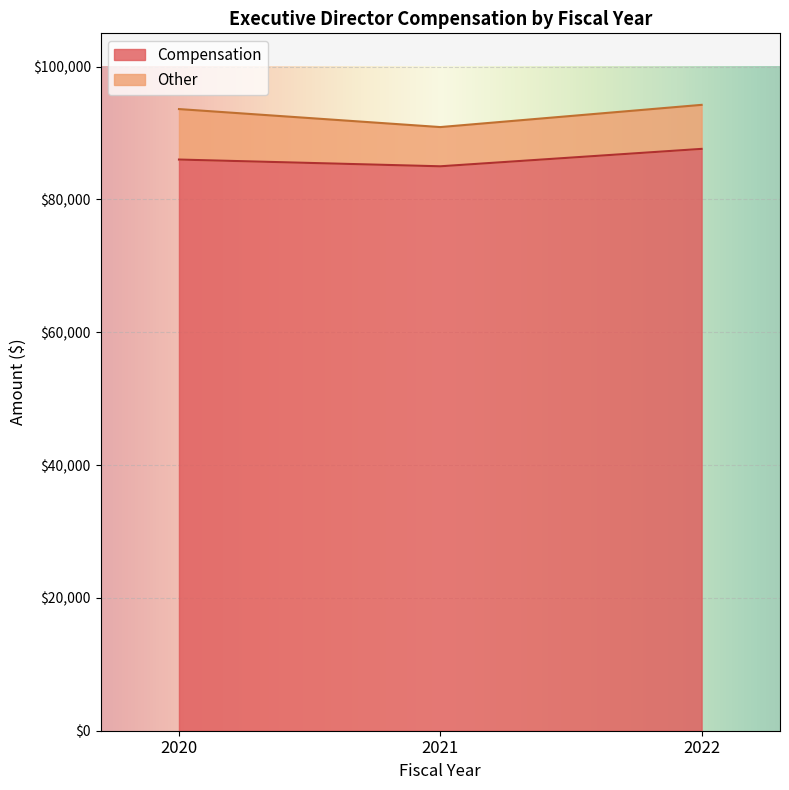

What is the sum of the Compensation values at 2021 and 2020?

170979